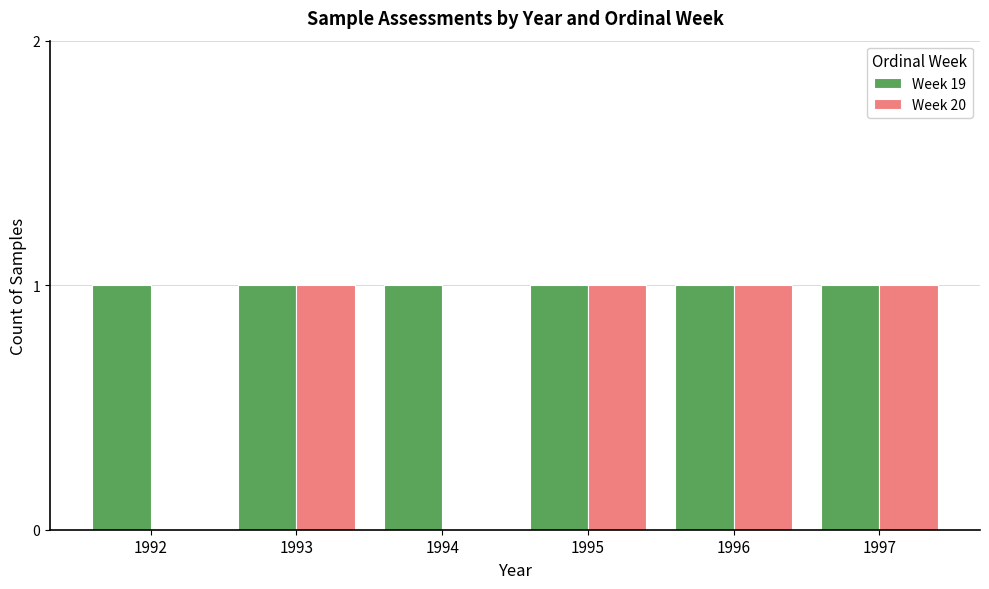

What is the sum of all Week 20 values?

4